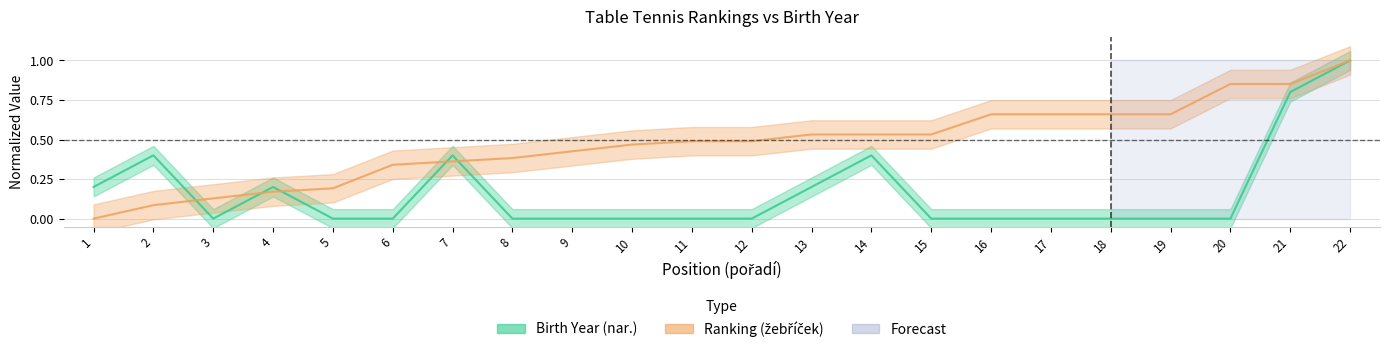

Rank the categories by Birth Year (nar.) value from highest to lowest.

22, 21, 2, 7, 14, 1, 4, 13, 3, 5, 6, 8, 9, 10, 11, 12, 15, 16, 17, 18, 19, 20